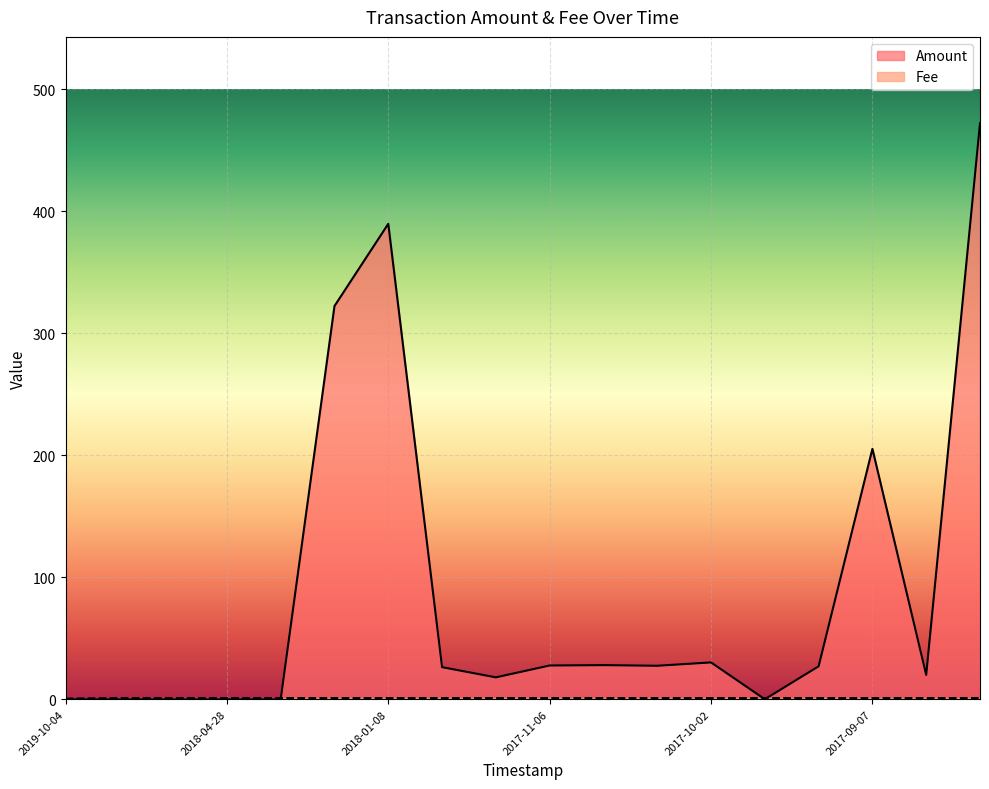

List the series in order of their peak value, lowest first.

Fee, Amount